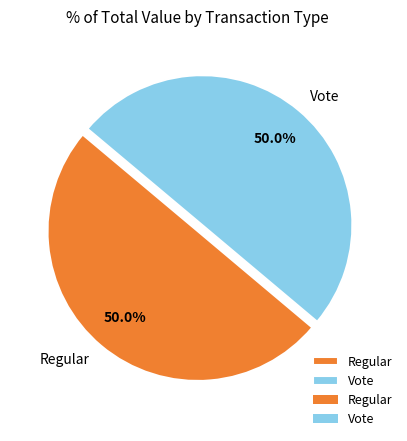

What is the ratio of the value at Vote to the value at Regular?

1.0